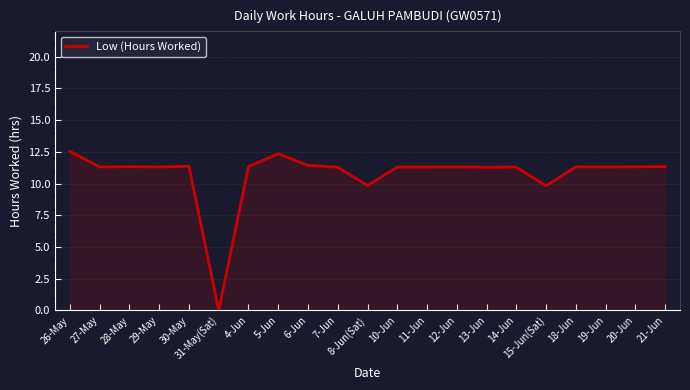

What is the sum of all values?

225.7